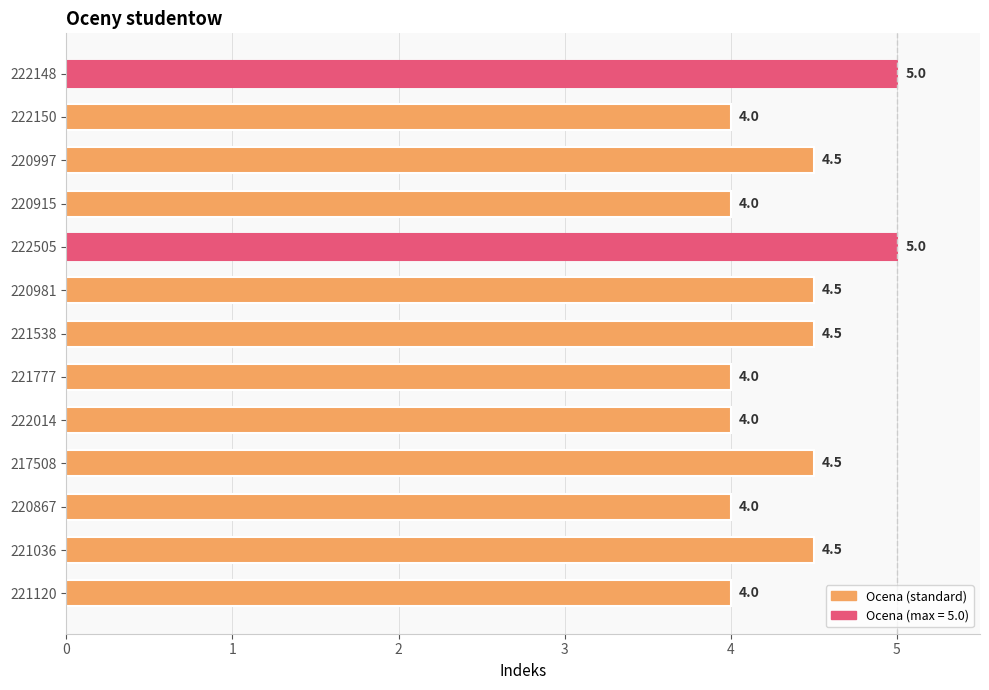

The value at 221538 is 4.5. True or false?

True